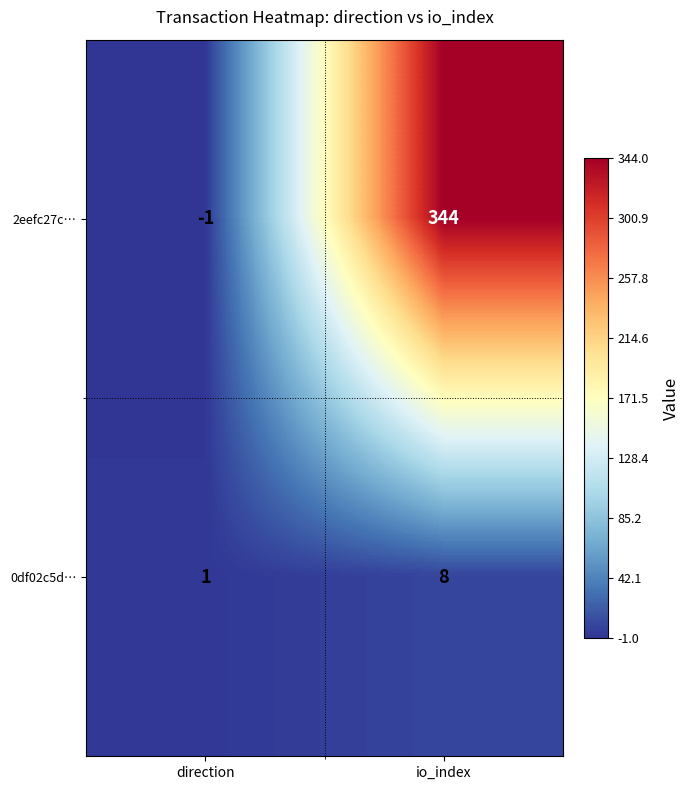

List the series in order of their overall mean, highest first.

2eefc27c…, 0df02c5d…